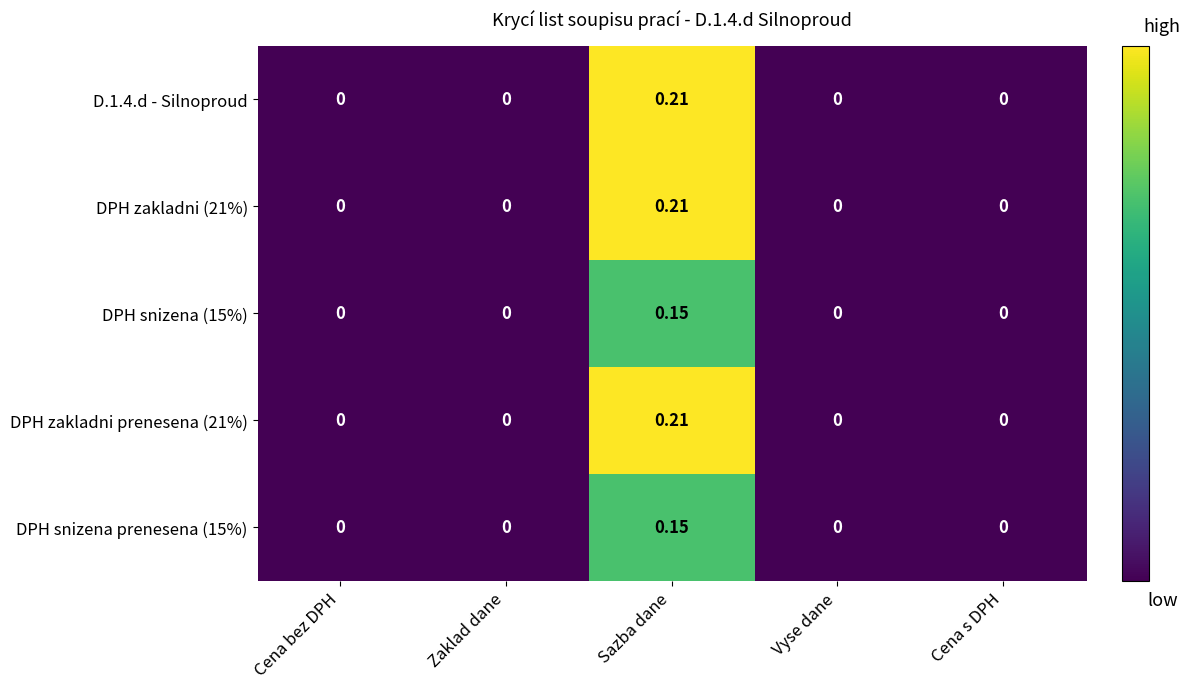

At which category is the sum across all series the highest?

Sazba dane